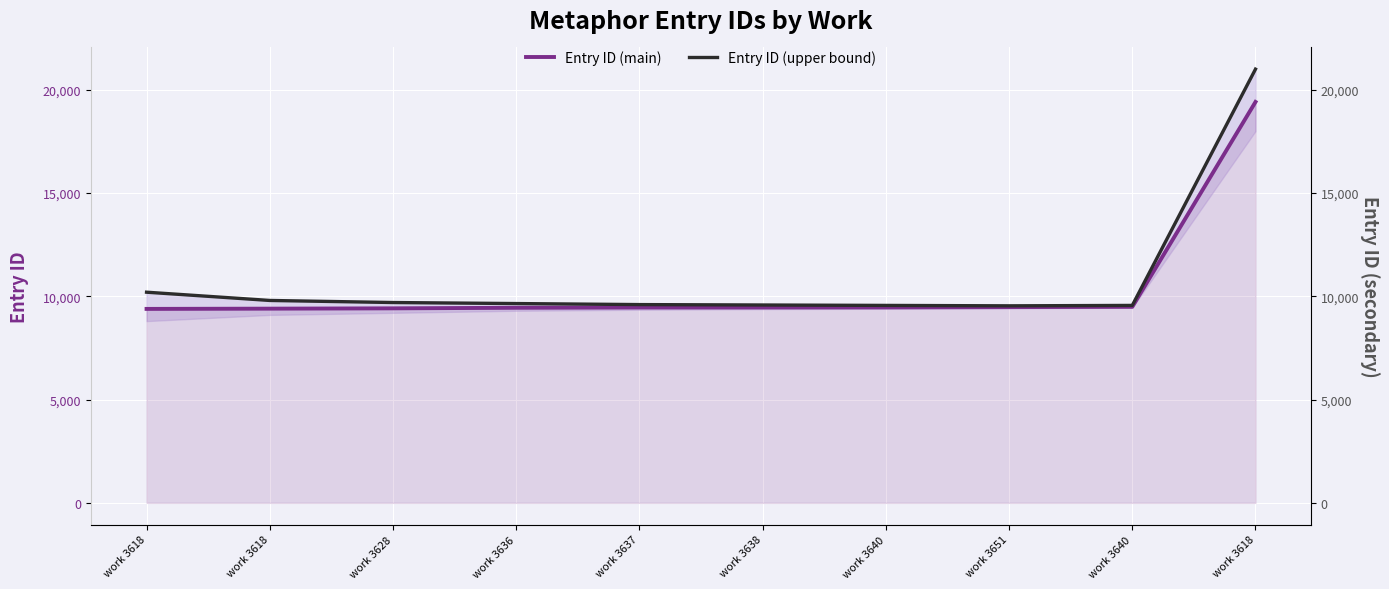

What is the difference between the maximum and minimum values in the Entry ID (upper bound) series?

11460